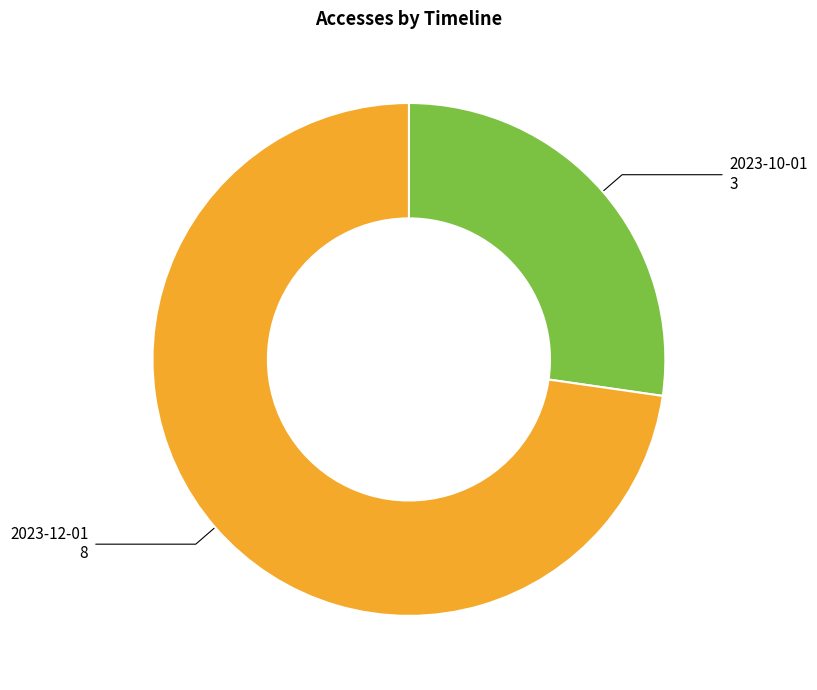

Combined, do 2023-12-01 and 2023-10-01 account for over 50%?

Yes